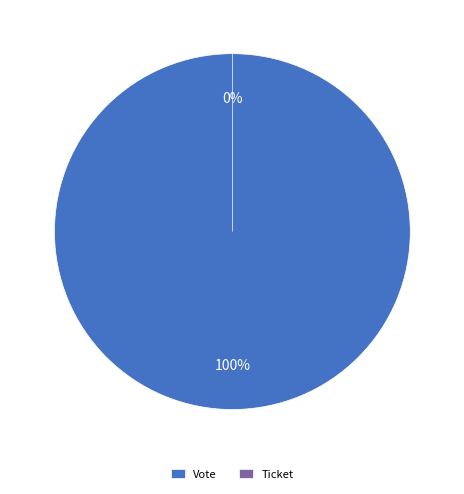

To the nearest percent, what is the combined percentage of Ticket and Vote?

100%